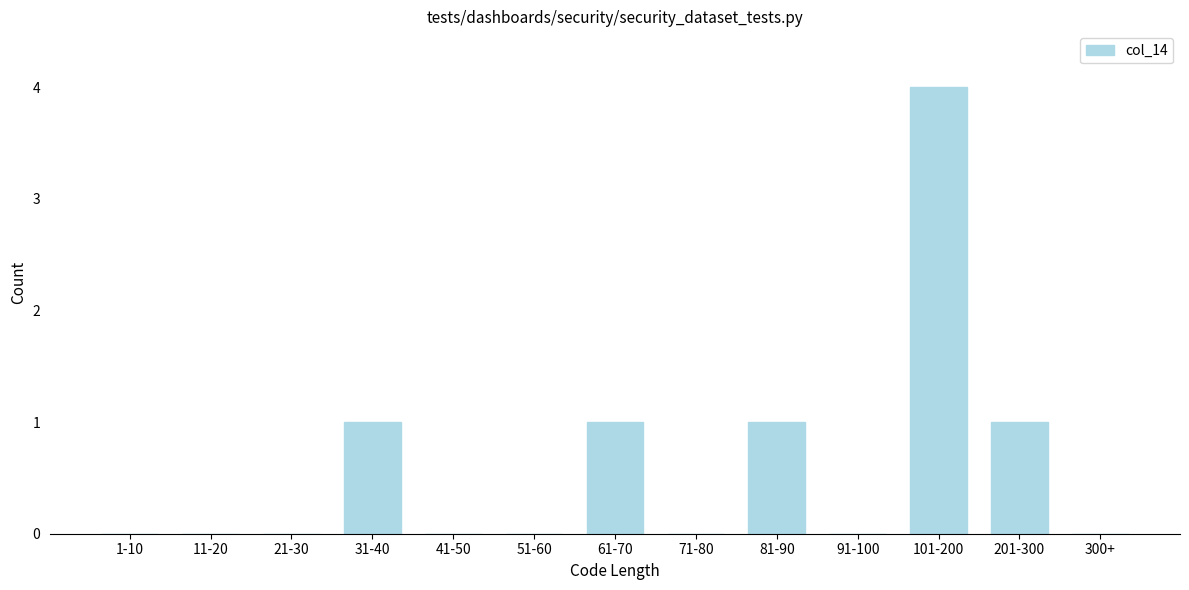

Reading left to right, extract all data points from this chart.

1-10=0	11-20=0	21-30=0	31-40=1	41-50=0	51-60=0	61-70=1	71-80=0	81-90=1	91-100=0	101-200=4	201-300=1	300+=0